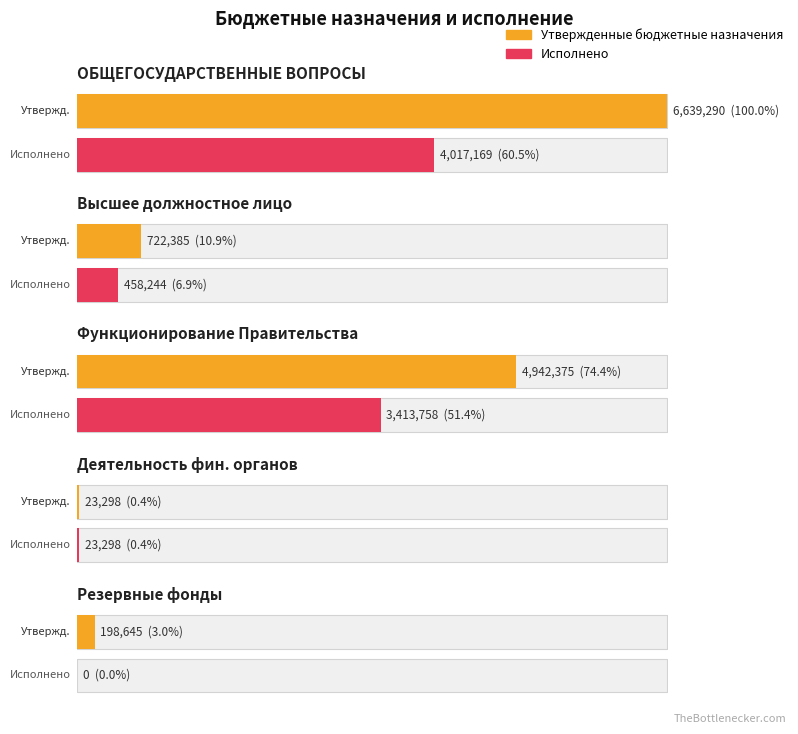

Reading left to right, transcribe all the data shown in this chart.

Утвержденные бюджетные назначения: 6639289.8	722385.5	4942374.9	23298.4	198645.0
Исполнено: 4017169.2	458243.6	3413757.7	23298.4	0.0